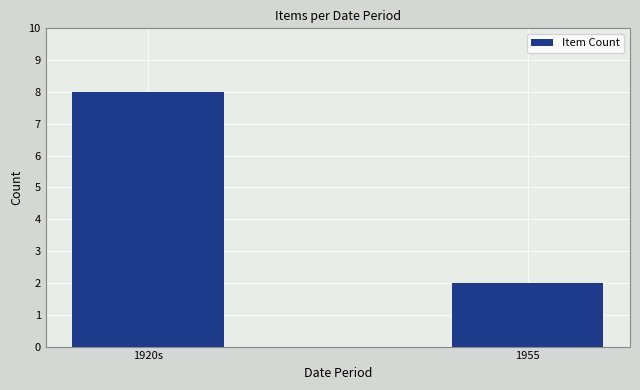

List the labels in order of value, largest first.

1920s, 1955